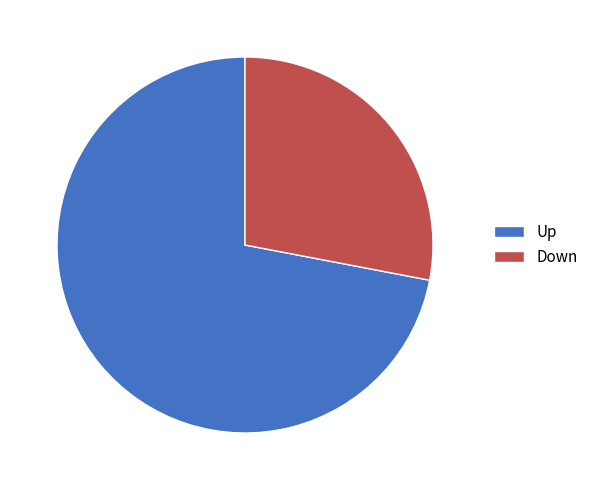

Between Up and Down, which is larger?

Up